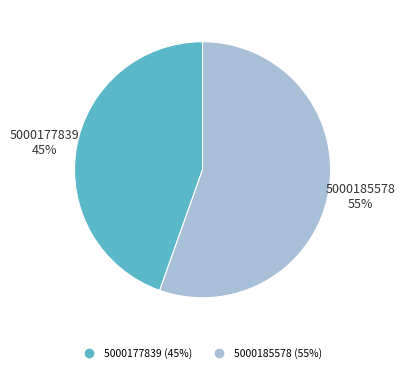

To the nearest percent, what is the combined percentage of 5000185578 and 5000177839?

100%